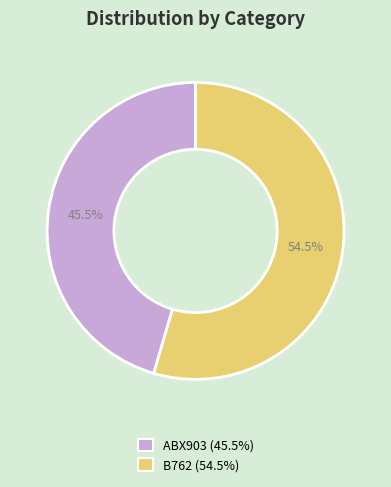

What is the ratio of the value at ABX903 to the value at B762?

0.8